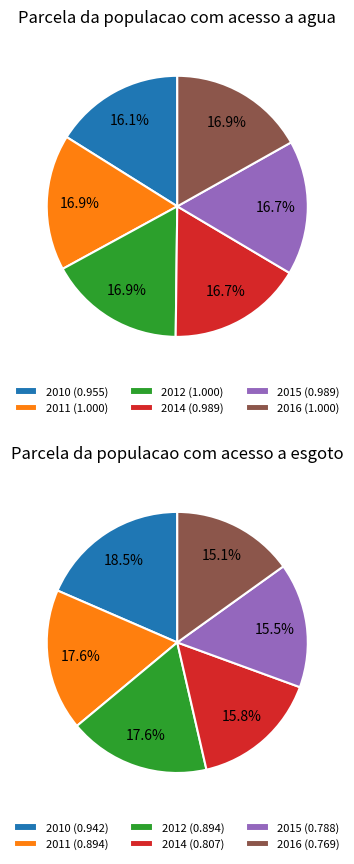

Do 3 and 0 together represent more than half of the pie?

No